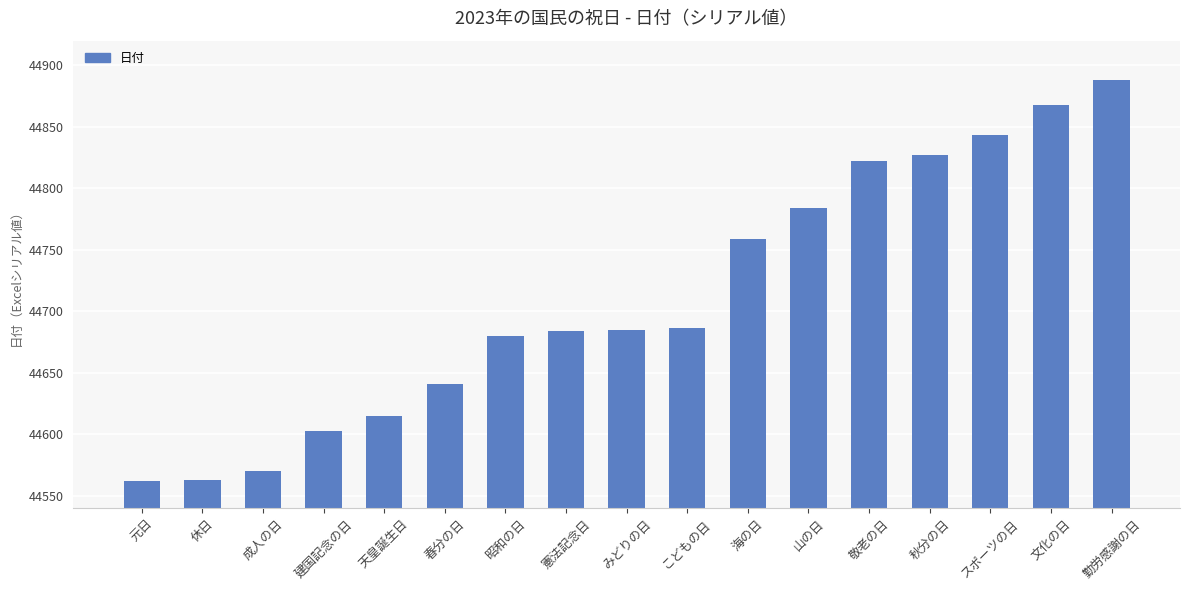

Is it true that the value at こどもの日 is 44686?

True